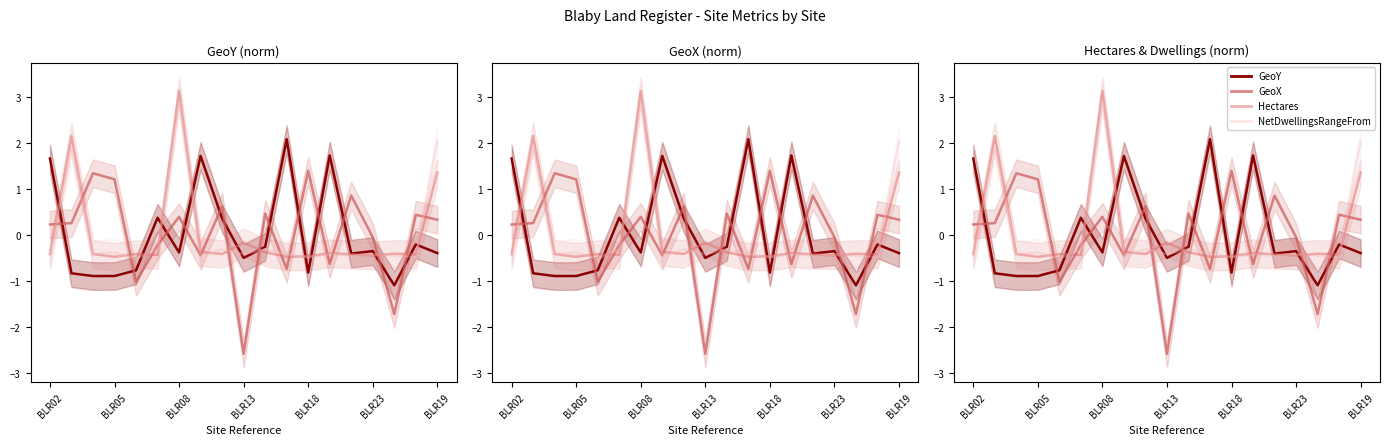

Which series has the largest range (max minus min)?

GeoX